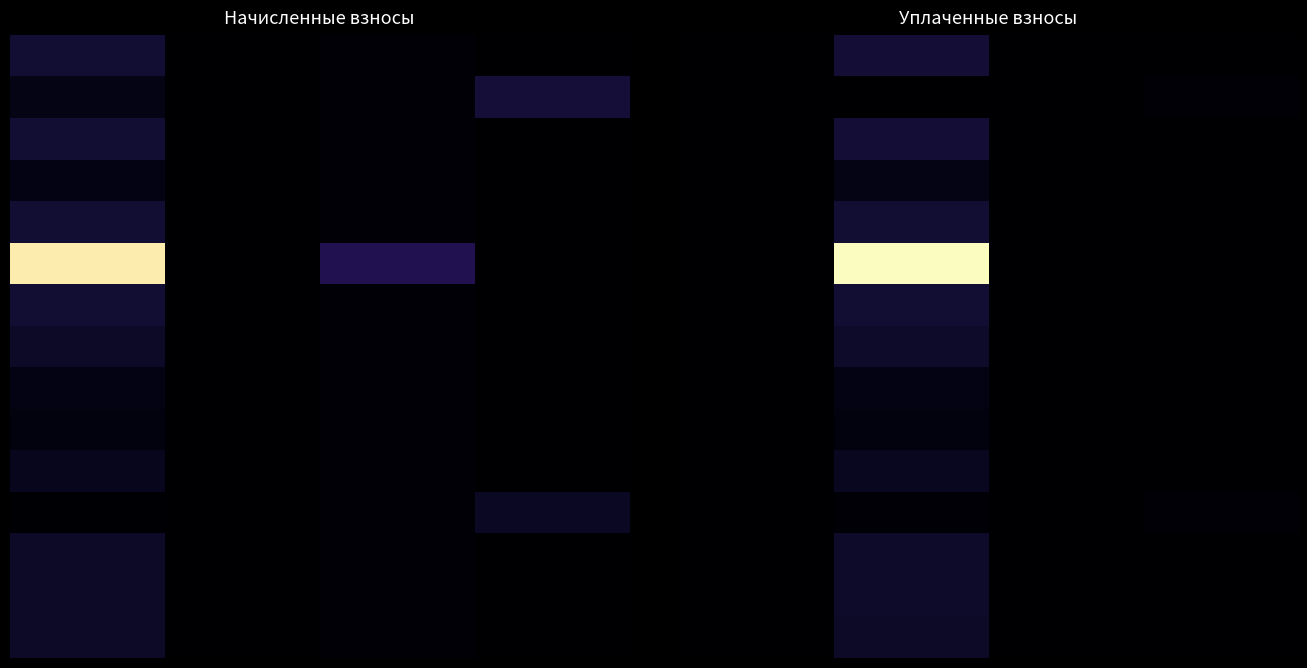

Which has a higher value, 2 or 1?

1